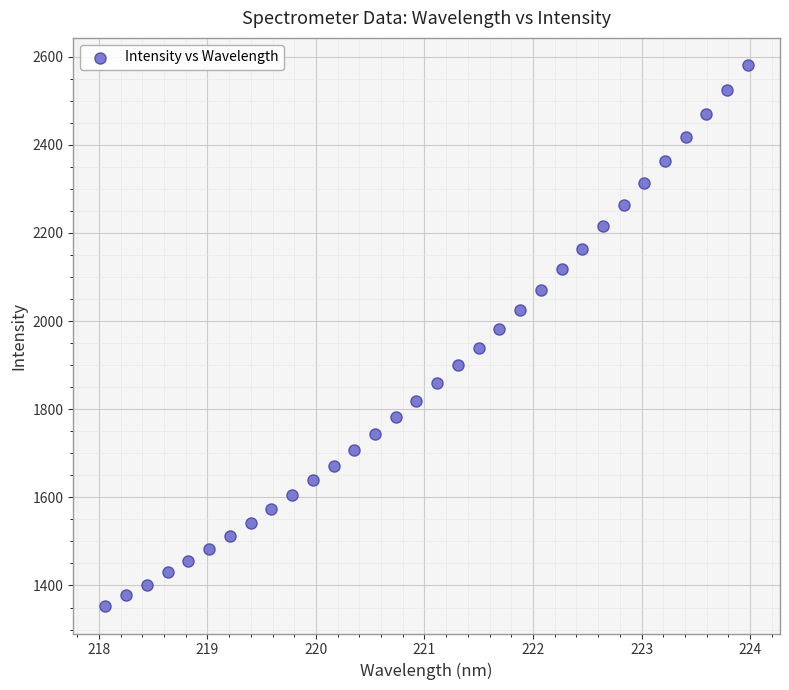

What is the range of X values (max minus min)?

5.9